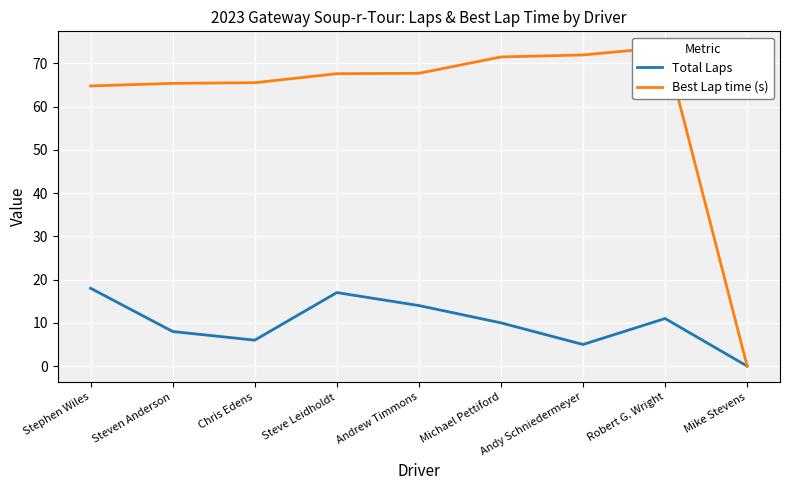

Which series has the largest total across all categories?

Best Lap time (s)